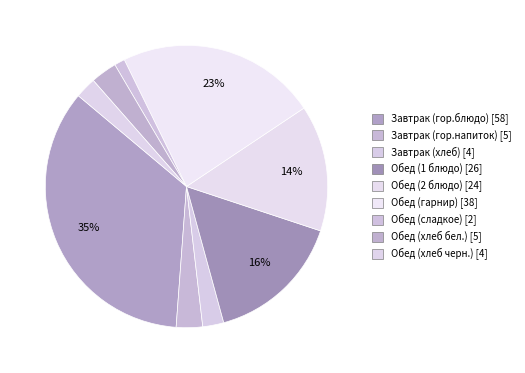

How many segments does this pie chart have?

9